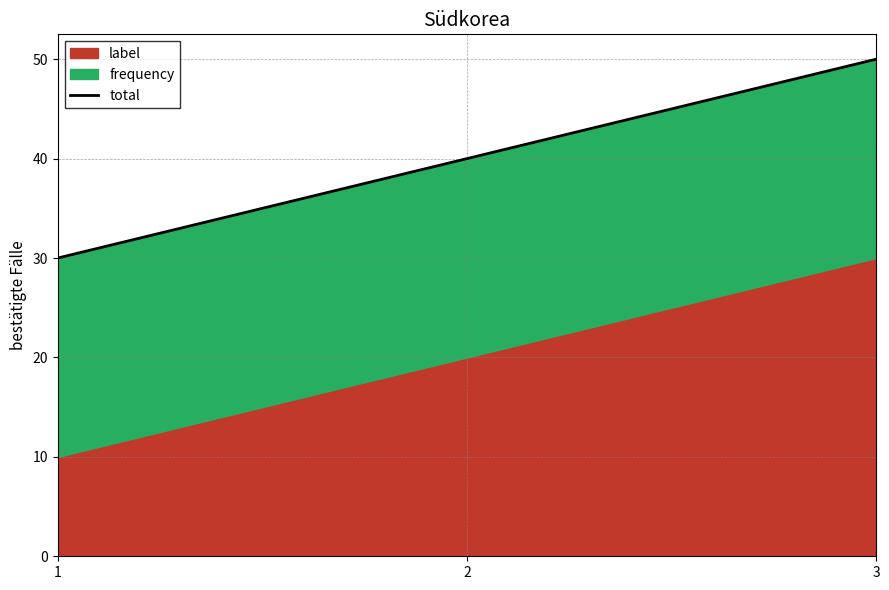

At which category does the chart reach its minimum across all series?

1